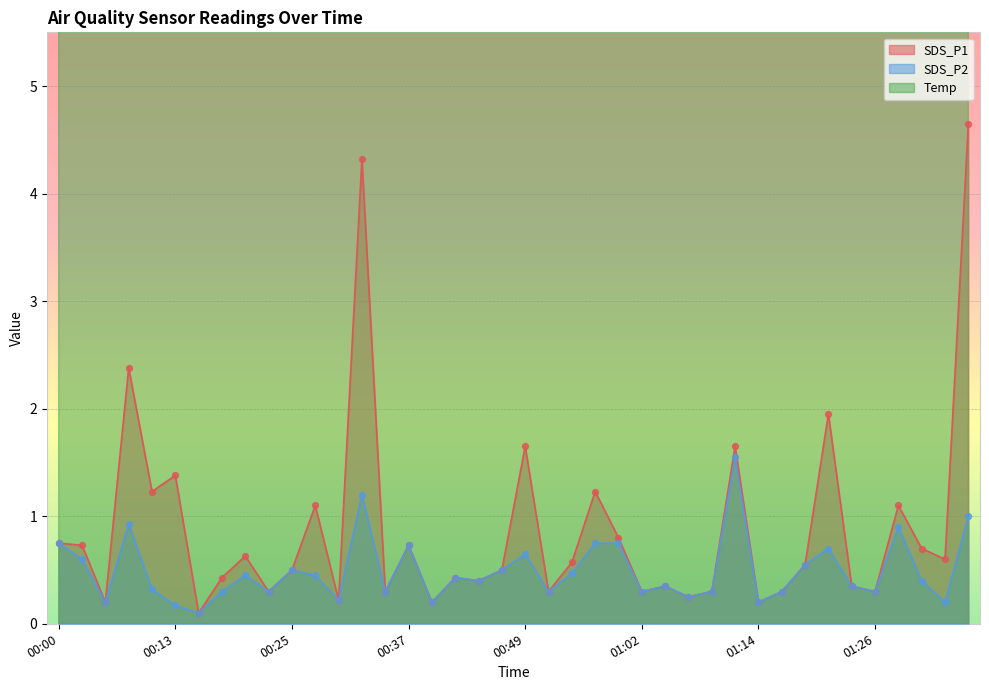

Which series contains the lowest Y value?

SDS_P1